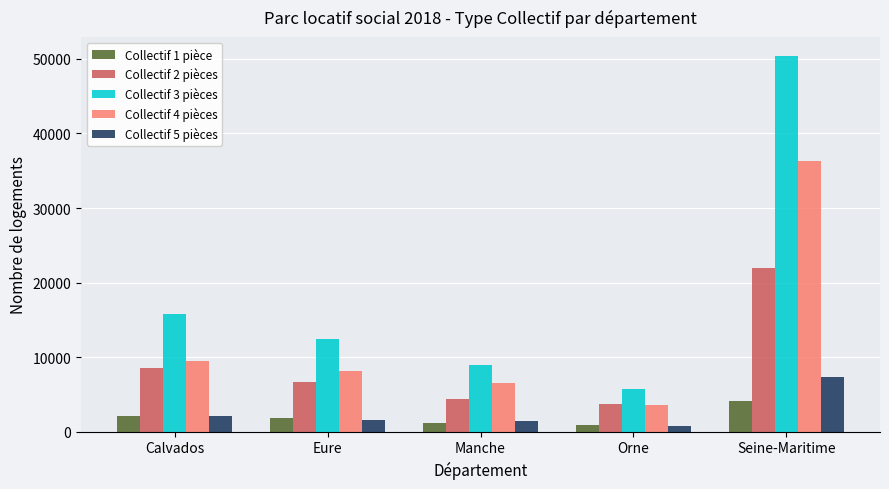

Rank the series by their maximum value, from lowest to highest.

Collectif 1 pièce, Collectif 5 pièces, Collectif 2 pièces, Collectif 4 pièces, Collectif 3 pièces